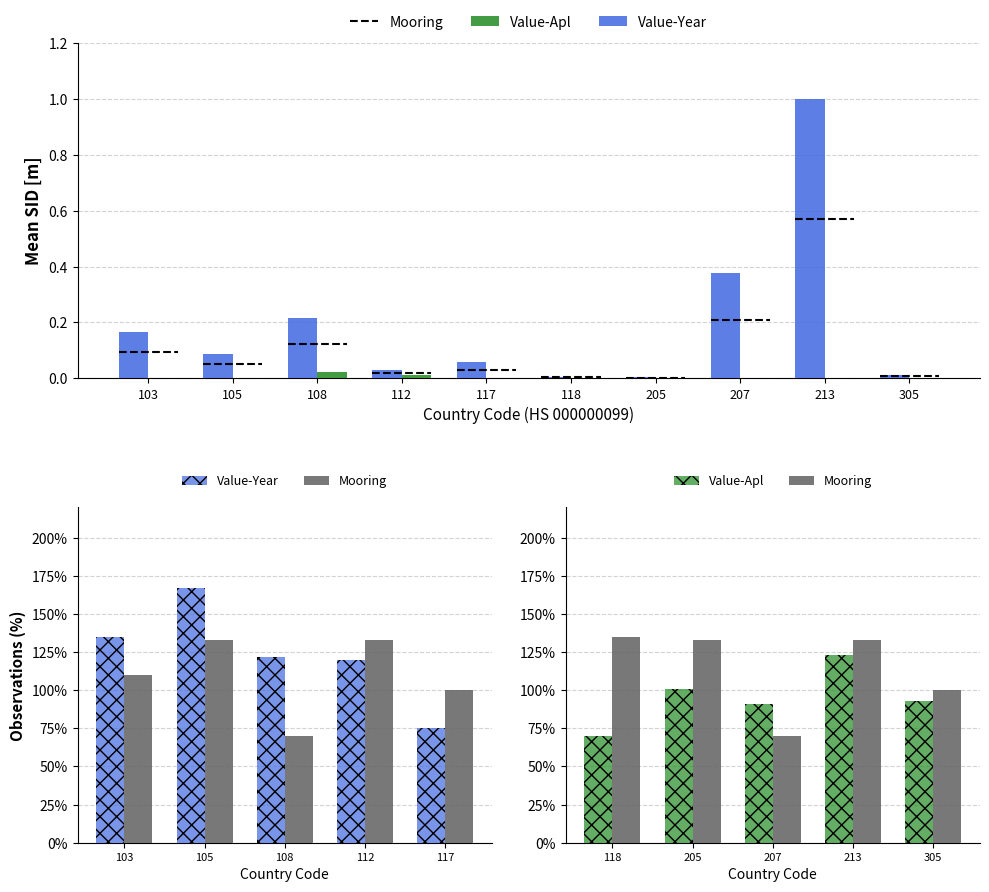

Where is Value-Year nearest to the value 1?

112